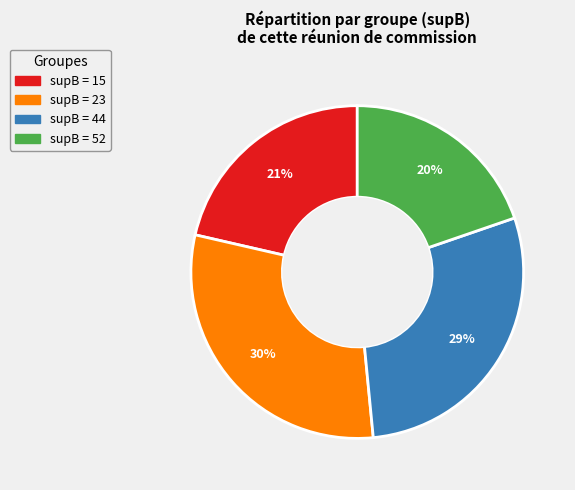

To the nearest percent, what is the average slice percentage?

25%